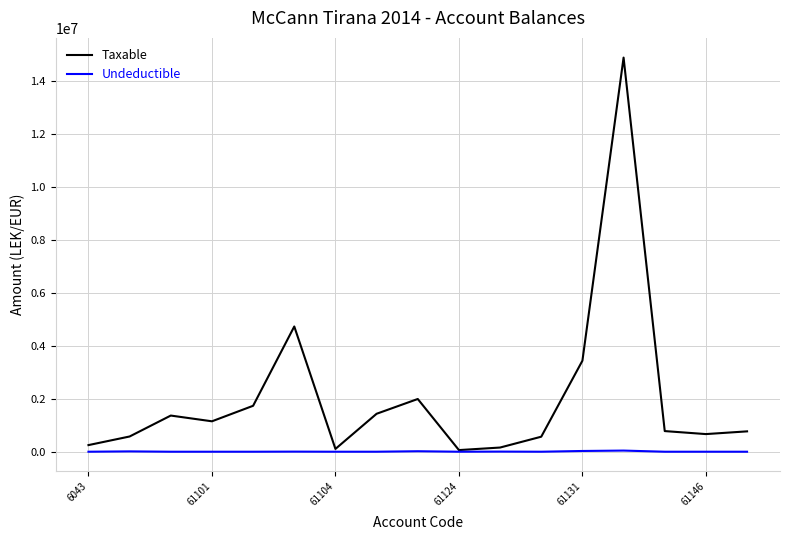

Which series has the largest total across all categories?

Taxable